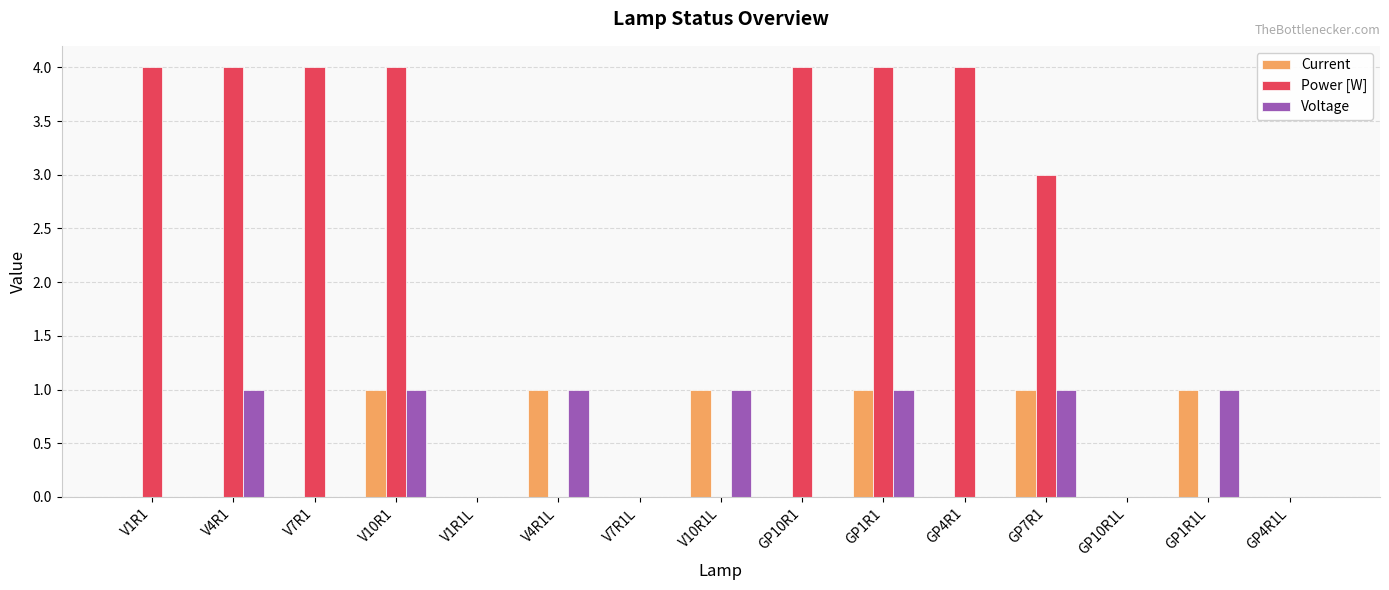

Are the bars horizontal?

No